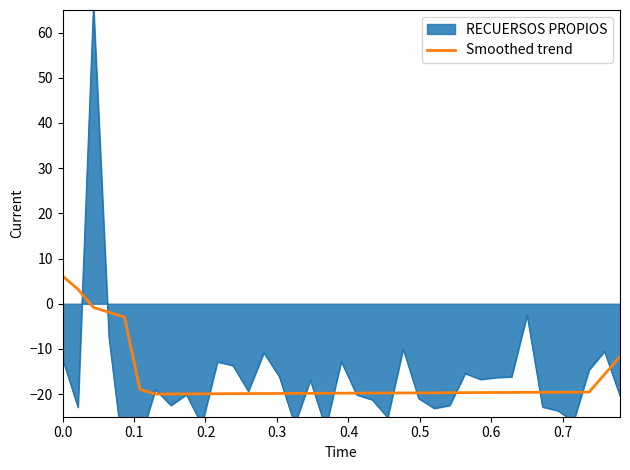

What is the difference between the maximum and minimum values?

26.1